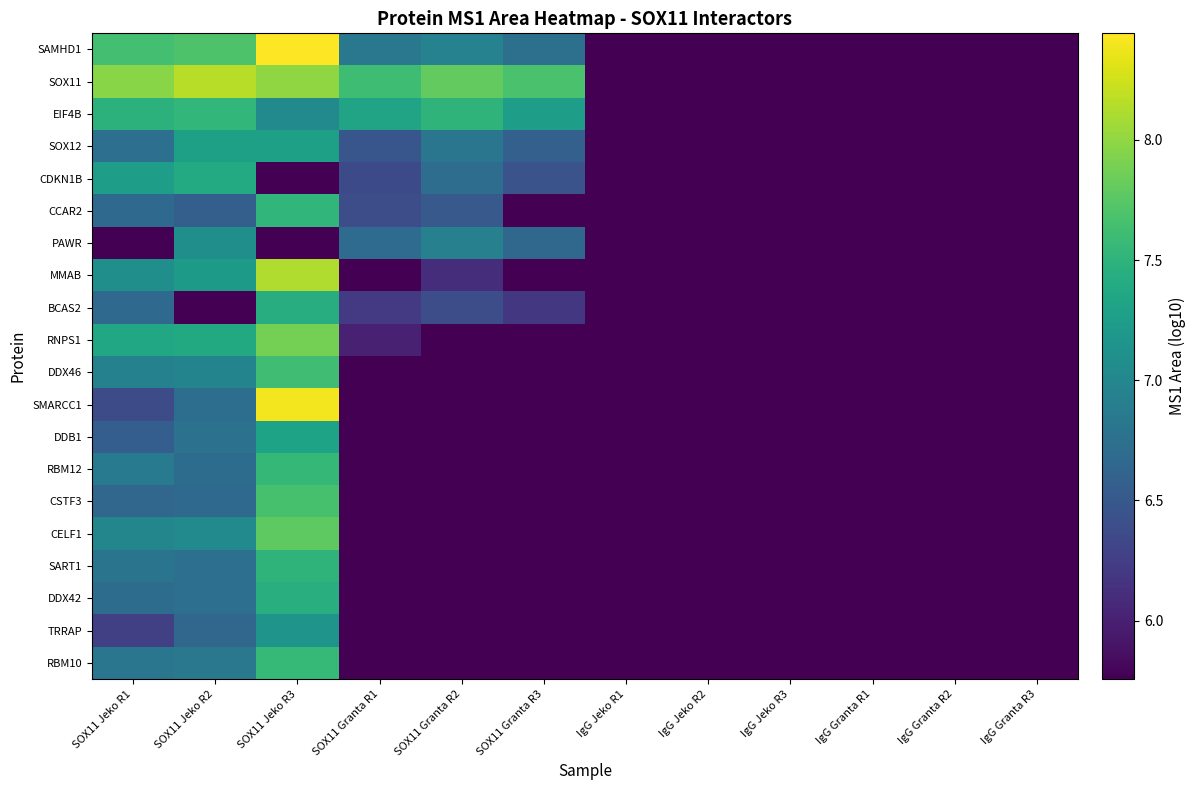

Reading left to right, extract all data points from this chart.

SAMHD1: SOX11 Jeko R1=7.6	SOX11 Jeko R2=7.7	SOX11 Jeko R3=8.4	SOX11 Granta R1=6.8	SOX11 Granta R2=6.9	SOX11 Granta R3=6.8	IgG Jeko R1=5.8	IgG Jeko R2=5.8	IgG Jeko R3=5.8	IgG Granta R1=5.8	IgG Granta R2=5.8	IgG Granta R3=5.8
SOX11: SOX11 Jeko R1=8.0	SOX11 Jeko R2=8.2	SOX11 Jeko R3=8.0	SOX11 Granta R1=7.6	SOX11 Granta R2=7.8	SOX11 Granta R3=7.7	IgG Jeko R1=5.8	IgG Jeko R2=5.8	IgG Jeko R3=5.8	IgG Granta R1=5.8	IgG Granta R2=5.8	IgG Granta R3=5.8
EIF4B: SOX11 Jeko R1=7.5	SOX11 Jeko R2=7.5	SOX11 Jeko R3=7.0	SOX11 Granta R1=7.3	SOX11 Granta R2=7.5	SOX11 Granta R3=7.3	IgG Jeko R1=5.8	IgG Jeko R2=5.8	IgG Jeko R3=5.8	IgG Granta R1=5.8	IgG Granta R2=5.8	IgG Granta R3=5.8
SOX12: SOX11 Jeko R1=6.7	SOX11 Jeko R2=7.3	SOX11 Jeko R3=7.3	SOX11 Granta R1=6.5	SOX11 Granta R2=6.8	SOX11 Granta R3=6.6	IgG Jeko R1=5.8	IgG Jeko R2=5.8	IgG Jeko R3=5.8	IgG Granta R1=5.8	IgG Granta R2=5.8	IgG Granta R3=5.8
CDKN1B: SOX11 Jeko R1=7.3	SOX11 Jeko R2=7.4	SOX11 Jeko R3=5.8	SOX11 Granta R1=6.4	SOX11 Granta R2=6.7	SOX11 Granta R3=6.4	IgG Jeko R1=5.8	IgG Jeko R2=5.8	IgG Jeko R3=5.8	IgG Granta R1=5.8	IgG Granta R2=5.8	IgG Granta R3=5.8
CCAR2: SOX11 Jeko R1=6.7	SOX11 Jeko R2=6.6	SOX11 Jeko R3=7.5	SOX11 Granta R1=6.4	SOX11 Granta R2=6.5	SOX11 Granta R3=5.8	IgG Jeko R1=5.8	IgG Jeko R2=5.8	IgG Jeko R3=5.8	IgG Granta R1=5.8	IgG Granta R2=5.8	IgG Granta R3=5.8
PAWR: SOX11 Jeko R1=5.8	SOX11 Jeko R2=7.1	SOX11 Jeko R3=5.8	SOX11 Granta R1=6.7	SOX11 Granta R2=6.9	SOX11 Granta R3=6.7	IgG Jeko R1=5.8	IgG Jeko R2=5.8	IgG Jeko R3=5.8	IgG Granta R1=5.8	IgG Granta R2=5.8	IgG Granta R3=5.8
MMAB: SOX11 Jeko R1=7.1	SOX11 Jeko R2=7.2	SOX11 Jeko R3=8.1	SOX11 Granta R1=5.8	SOX11 Granta R2=6.1	SOX11 Granta R3=5.8	IgG Jeko R1=5.8	IgG Jeko R2=5.8	IgG Jeko R3=5.8	IgG Granta R1=5.8	IgG Granta R2=5.8	IgG Granta R3=5.8
BCAS2: SOX11 Jeko R1=6.7	SOX11 Jeko R2=5.8	SOX11 Jeko R3=7.4	SOX11 Granta R1=6.2	SOX11 Granta R2=6.4	SOX11 Granta R3=6.2	IgG Jeko R1=5.8	IgG Jeko R2=5.8	IgG Jeko R3=5.8	IgG Granta R1=5.8	IgG Granta R2=5.8	IgG Granta R3=5.8
RNPS1: SOX11 Jeko R1=7.4	SOX11 Jeko R2=7.4	SOX11 Jeko R3=7.9	SOX11 Granta R1=6.0	SOX11 Granta R2=5.8	SOX11 Granta R3=5.8	IgG Jeko R1=5.8	IgG Jeko R2=5.8	IgG Jeko R3=5.8	IgG Granta R1=5.8	IgG Granta R2=5.8	IgG Granta R3=5.8
DDX46: SOX11 Jeko R1=6.9	SOX11 Jeko R2=7.0	SOX11 Jeko R3=7.6	SOX11 Granta R1=5.8	SOX11 Granta R2=5.8	SOX11 Granta R3=5.8	IgG Jeko R1=5.8	IgG Jeko R2=5.8	IgG Jeko R3=5.8	IgG Granta R1=5.8	IgG Granta R2=5.8	IgG Granta R3=5.8
SMARCC1: SOX11 Jeko R1=6.4	SOX11 Jeko R2=6.7	SOX11 Jeko R3=8.4	SOX11 Granta R1=5.8	SOX11 Granta R2=5.8	SOX11 Granta R3=5.8	IgG Jeko R1=5.8	IgG Jeko R2=5.8	IgG Jeko R3=5.8	IgG Granta R1=5.8	IgG Granta R2=5.8	IgG Granta R3=5.8
DDB1: SOX11 Jeko R1=6.6	SOX11 Jeko R2=6.8	SOX11 Jeko R3=7.3	SOX11 Granta R1=5.8	SOX11 Granta R2=5.8	SOX11 Granta R3=5.8	IgG Jeko R1=5.8	IgG Jeko R2=5.8	IgG Jeko R3=5.8	IgG Granta R1=5.8	IgG Granta R2=5.8	IgG Granta R3=5.8
RBM12: SOX11 Jeko R1=6.9	SOX11 Jeko R2=6.7	SOX11 Jeko R3=7.5	SOX11 Granta R1=5.8	SOX11 Granta R2=5.8	SOX11 Granta R3=5.8	IgG Jeko R1=5.8	IgG Jeko R2=5.8	IgG Jeko R3=5.8	IgG Granta R1=5.8	IgG Granta R2=5.8	IgG Granta R3=5.8
CSTF3: SOX11 Jeko R1=6.6	SOX11 Jeko R2=6.7	SOX11 Jeko R3=7.7	SOX11 Granta R1=5.8	SOX11 Granta R2=5.8	SOX11 Granta R3=5.8	IgG Jeko R1=5.8	IgG Jeko R2=5.8	IgG Jeko R3=5.8	IgG Granta R1=5.8	IgG Granta R2=5.8	IgG Granta R3=5.8
CELF1: SOX11 Jeko R1=7.0	SOX11 Jeko R2=7.0	SOX11 Jeko R3=7.8	SOX11 Granta R1=5.8	SOX11 Granta R2=5.8	SOX11 Granta R3=5.8	IgG Jeko R1=5.8	IgG Jeko R2=5.8	IgG Jeko R3=5.8	IgG Granta R1=5.8	IgG Granta R2=5.8	IgG Granta R3=5.8
SART1: SOX11 Jeko R1=6.8	SOX11 Jeko R2=6.7	SOX11 Jeko R3=7.5	SOX11 Granta R1=5.8	SOX11 Granta R2=5.8	SOX11 Granta R3=5.8	IgG Jeko R1=5.8	IgG Jeko R2=5.8	IgG Jeko R3=5.8	IgG Granta R1=5.8	IgG Granta R2=5.8	IgG Granta R3=5.8
DDX42: SOX11 Jeko R1=6.7	SOX11 Jeko R2=6.7	SOX11 Jeko R3=7.5	SOX11 Granta R1=5.8	SOX11 Granta R2=5.8	SOX11 Granta R3=5.8	IgG Jeko R1=5.8	IgG Jeko R2=5.8	IgG Jeko R3=5.8	IgG Granta R1=5.8	IgG Granta R2=5.8	IgG Granta R3=5.8
TRRAP: SOX11 Jeko R1=6.3	SOX11 Jeko R2=6.6	SOX11 Jeko R3=7.1	SOX11 Granta R1=5.8	SOX11 Granta R2=5.8	SOX11 Granta R3=5.8	IgG Jeko R1=5.8	IgG Jeko R2=5.8	IgG Jeko R3=5.8	IgG Granta R1=5.8	IgG Granta R2=5.8	IgG Granta R3=5.8
RBM10: SOX11 Jeko R1=6.8	SOX11 Jeko R2=6.8	SOX11 Jeko R3=7.6	SOX11 Granta R1=5.8	SOX11 Granta R2=5.8	SOX11 Granta R3=5.8	IgG Jeko R1=5.8	IgG Jeko R2=5.8	IgG Jeko R3=5.8	IgG Granta R1=5.8	IgG Granta R2=5.8	IgG Granta R3=5.8